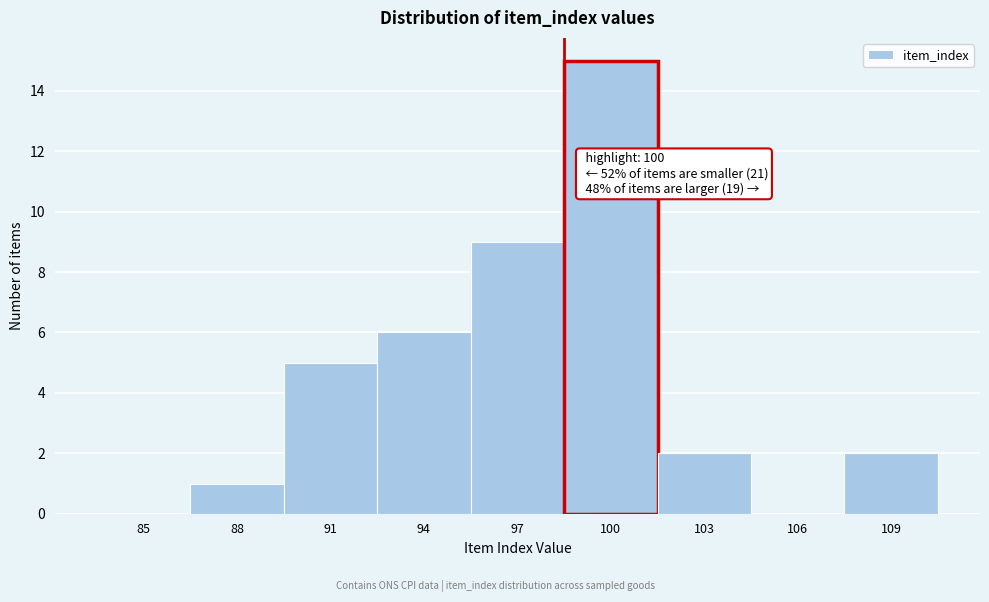

Reading left to right, list all the values displayed in this chart.

85=0	88=1	91=5	94=6	97=9	100=15	103=2	106=0	109=2